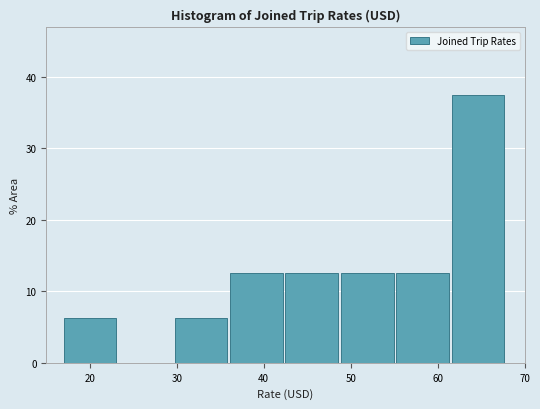

Reading left to right, list every bar in this chart as the range it spans on the x-axis followed by its height. Neither the bar edges nor the heights are printed on the chart, so give them approximately, as read against the axes.

17 to 23: 6
23 to 30: 0
30 to 36: 6
36 to 43: 13
43 to 49: 13
49 to 55: 13
55 to 62: 13
62 to 68: 38